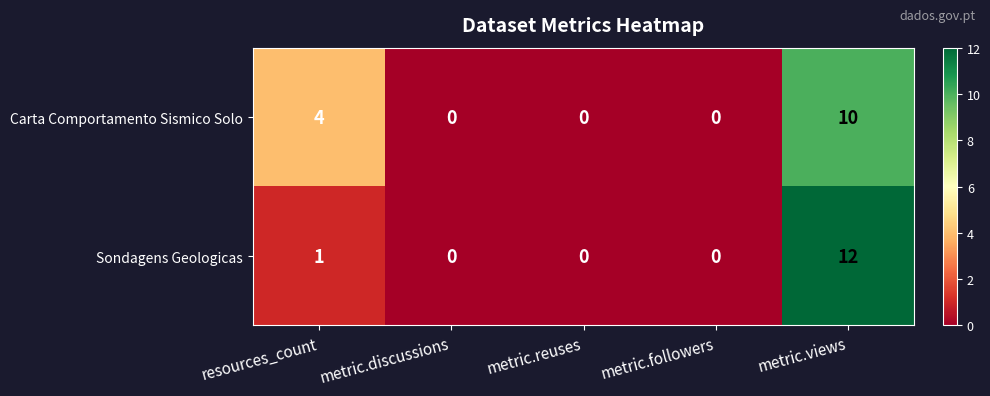

What is the average value of the Carta Comportamento Sismico Solo series?

3